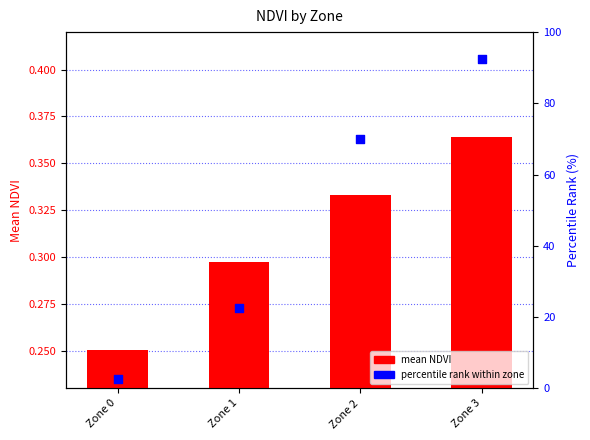

At how many categories does at least one series exceed 15?

3